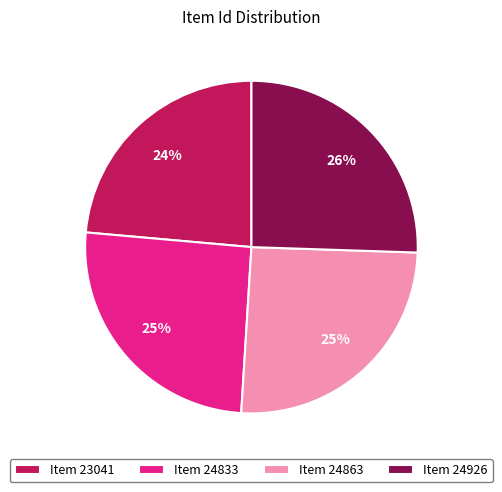

What is the smallest slice in the pie chart?

Item 23041